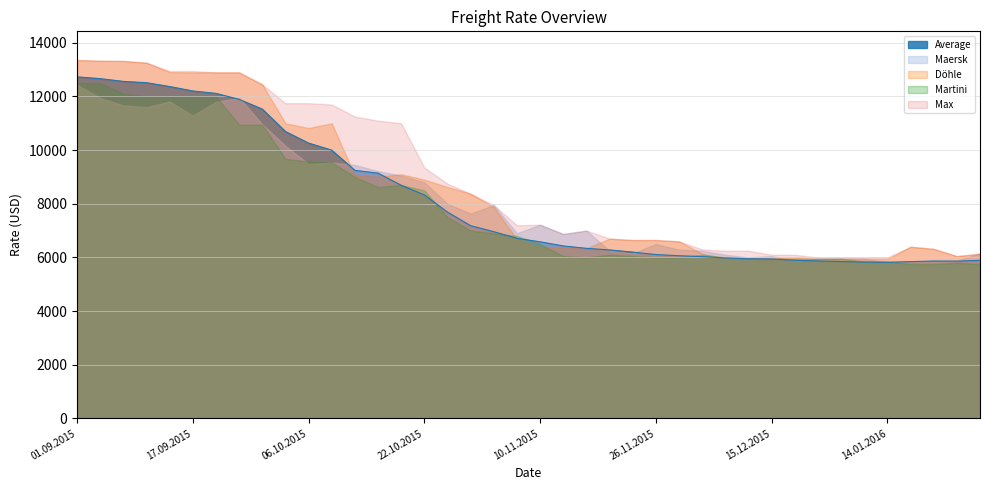

Between which two adjacent categories do Martini and Döhle first intersect?

03.11.2015 and 05.11.2015